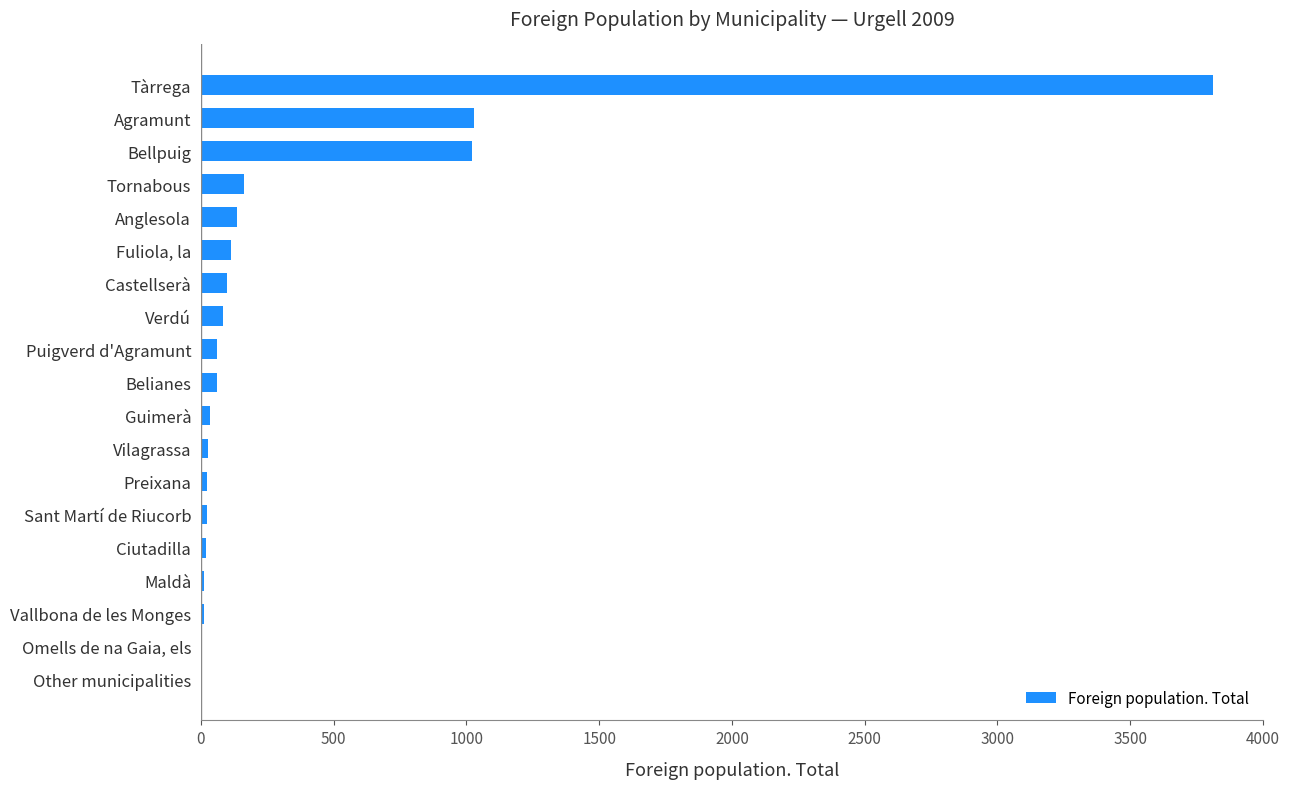

Is it true that the value at Anglesola is 138?

True